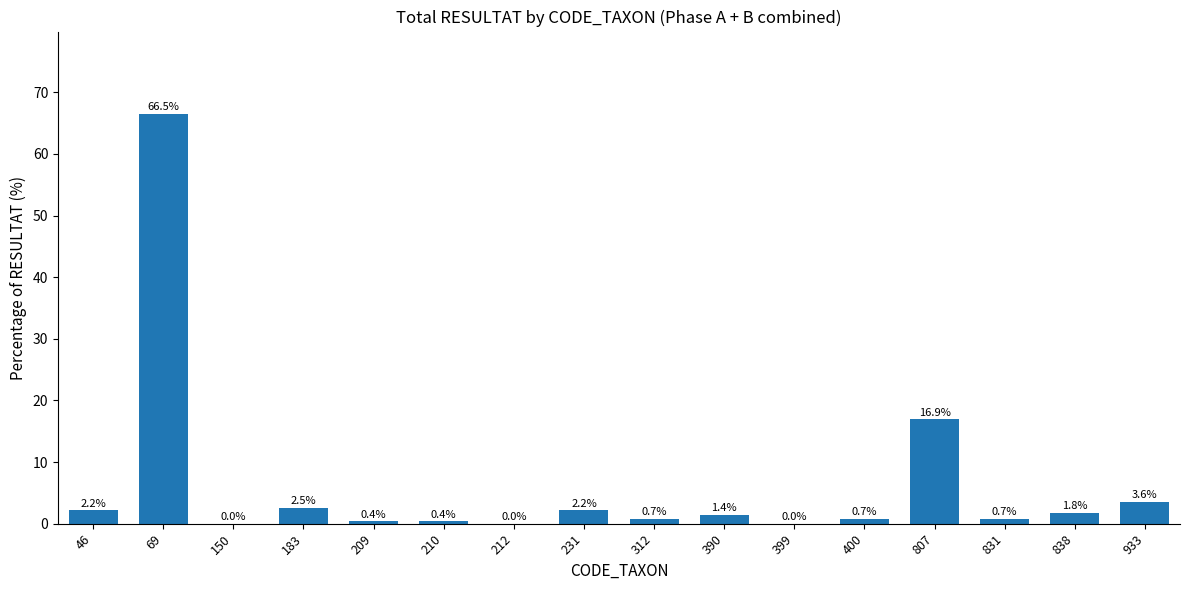

Between 831 and 390, which is larger?

390